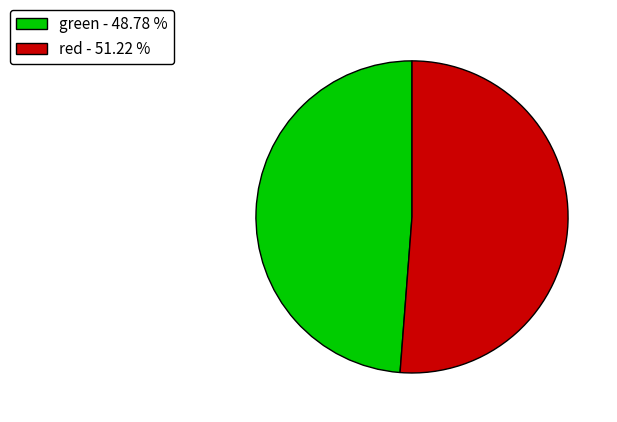

How many slices are in this pie chart?

2